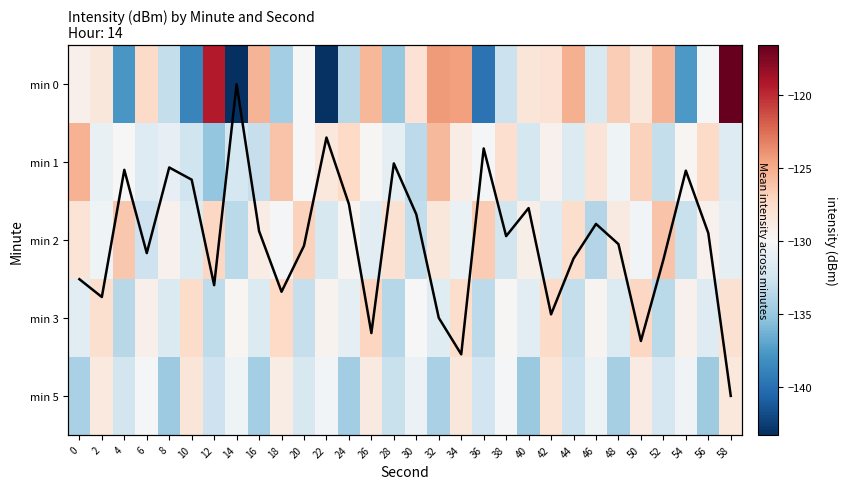

Which category has the highest value in the Mean intensity (normalized) series?

58